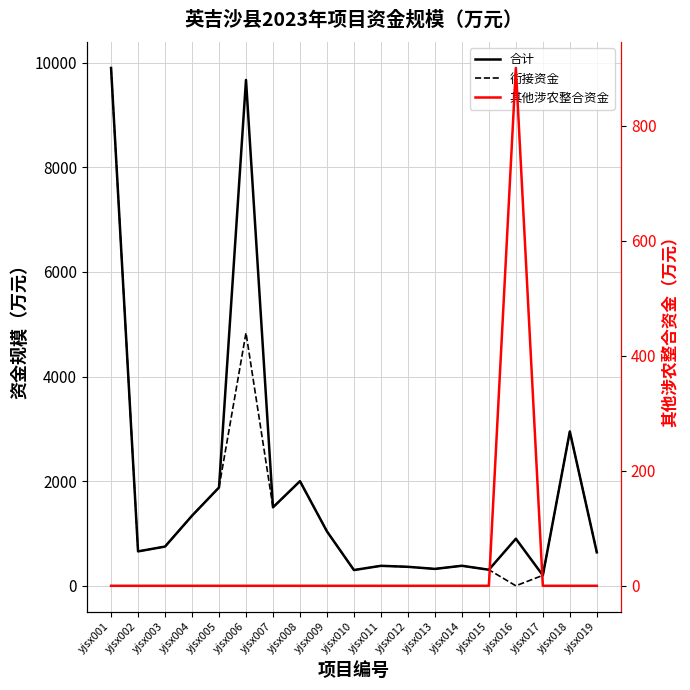

Does the chart have visible grid lines?

Yes